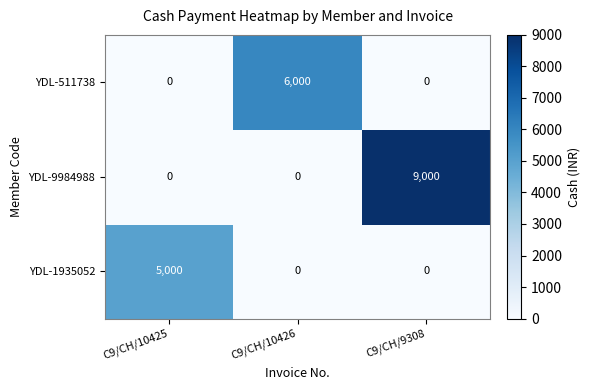

The YDL-511738 series shows 8724 at C9/CH/10426. True or false?

False